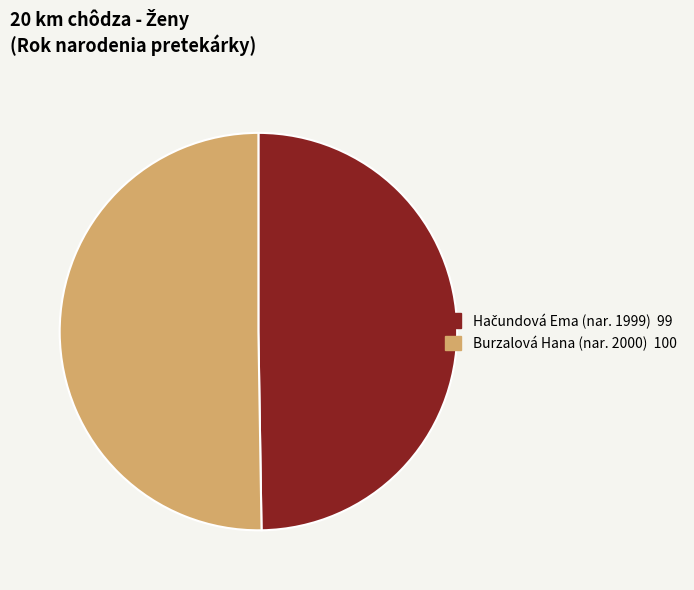

Which slice is the largest?

Burzalová Hana